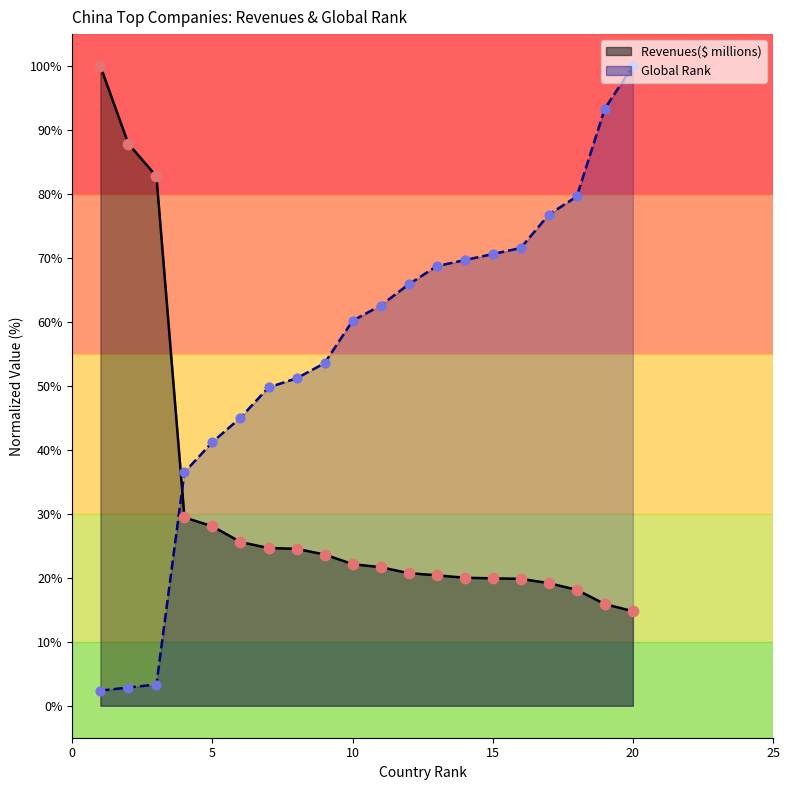

What are all the series names shown in the legend?

Revenues($ millions), Global Rank